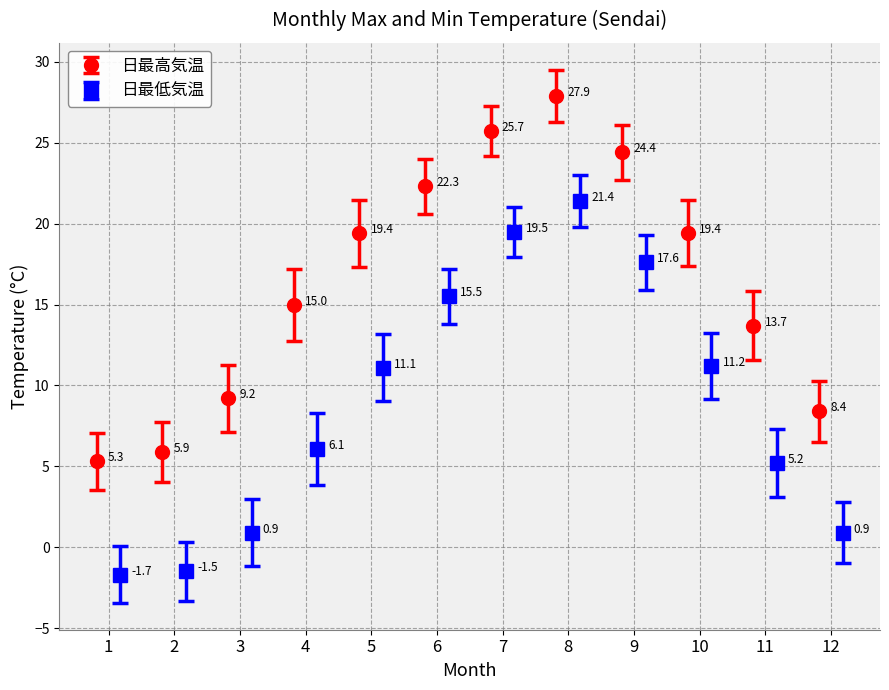

How many interior local peaks does the 日最高気温 series have?

1